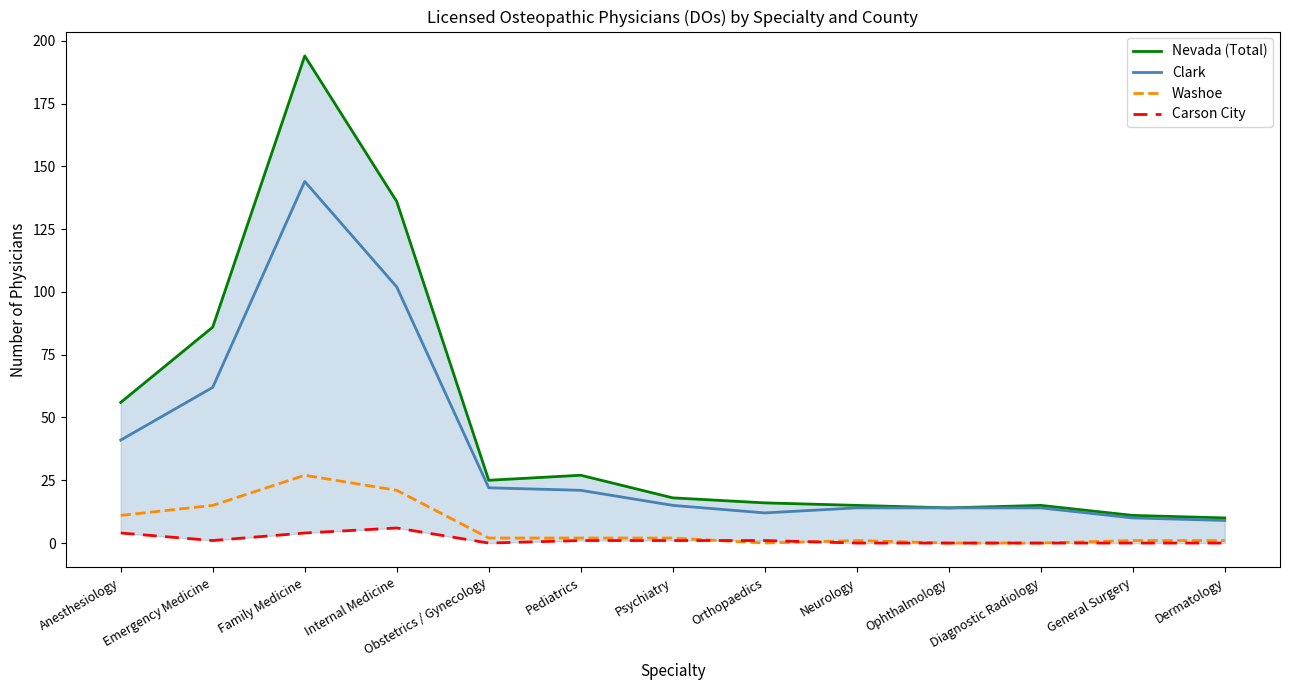

The value of Washoe at General Surgery is 1. True or false?

False